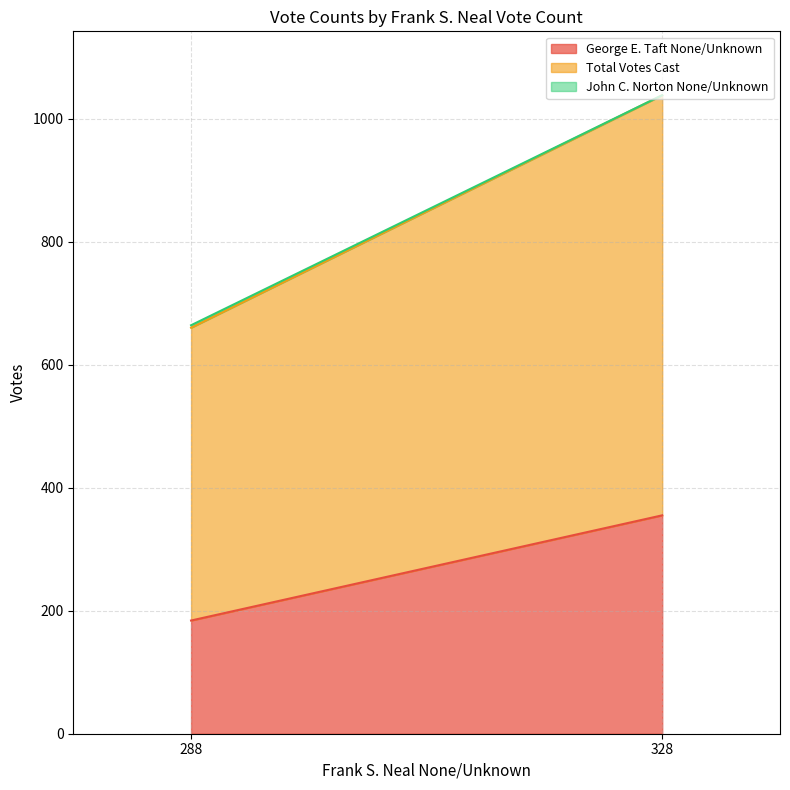

What is the difference between the John C. Norton None/Unknown values at 288 and 328?

4